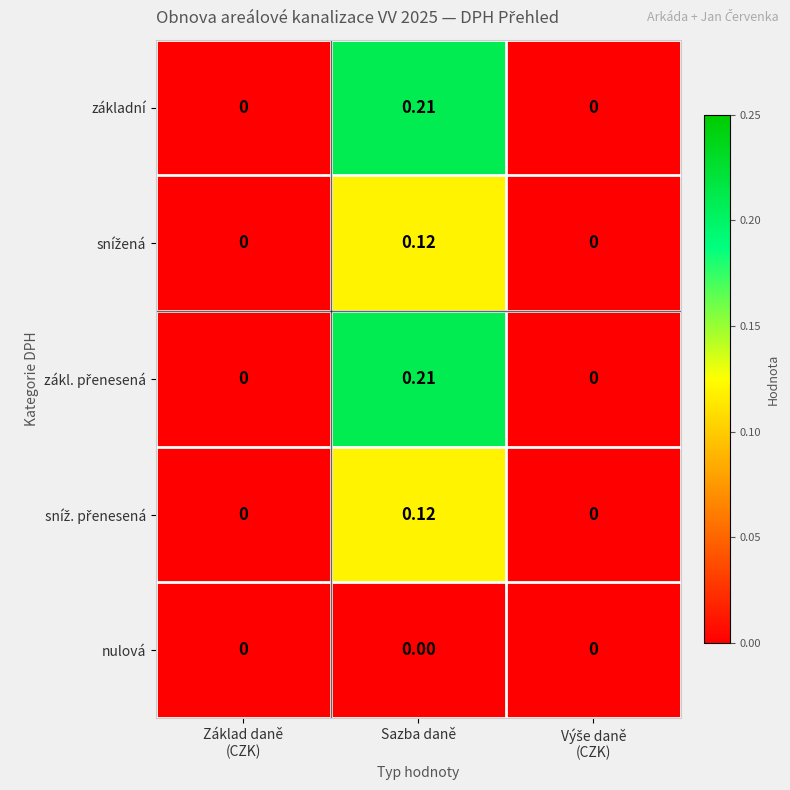

At which label does základní reach its peak?

Sazba daně